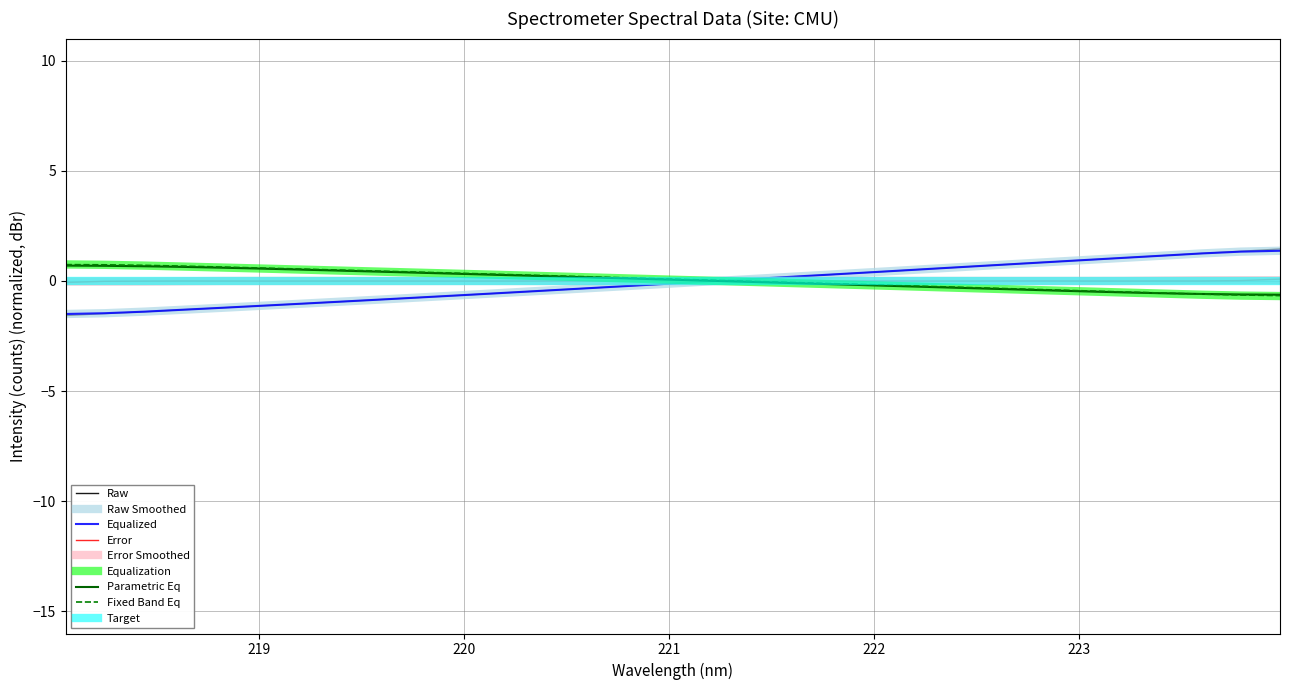

Does the chart have visible grid lines?

Yes